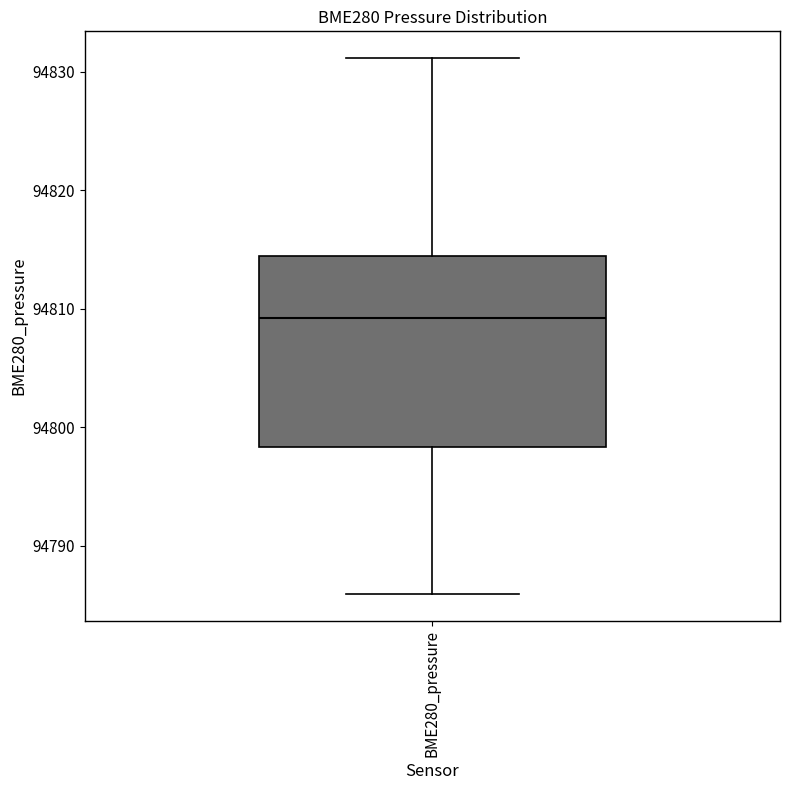

Transcribe this box plot: give where the median line is, the range the box spans, and where the two whiskers end, as read against the y-axis. The values are not printed on the chart, so give them approximately, as read against the axis.

median 94809, box 94798 to 94815, whiskers 94786 to 94831